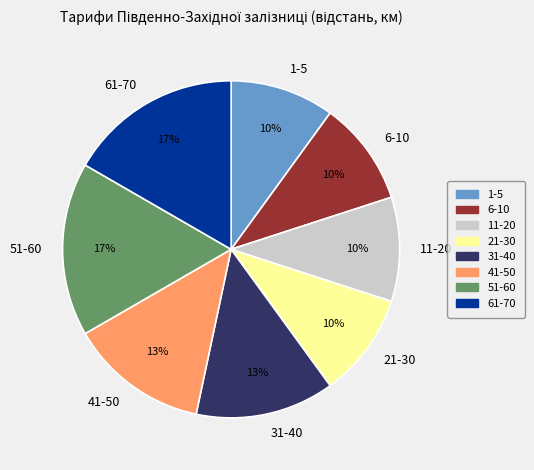

What is the ratio of the value at 21-30 to the value at 41-50?

0.8